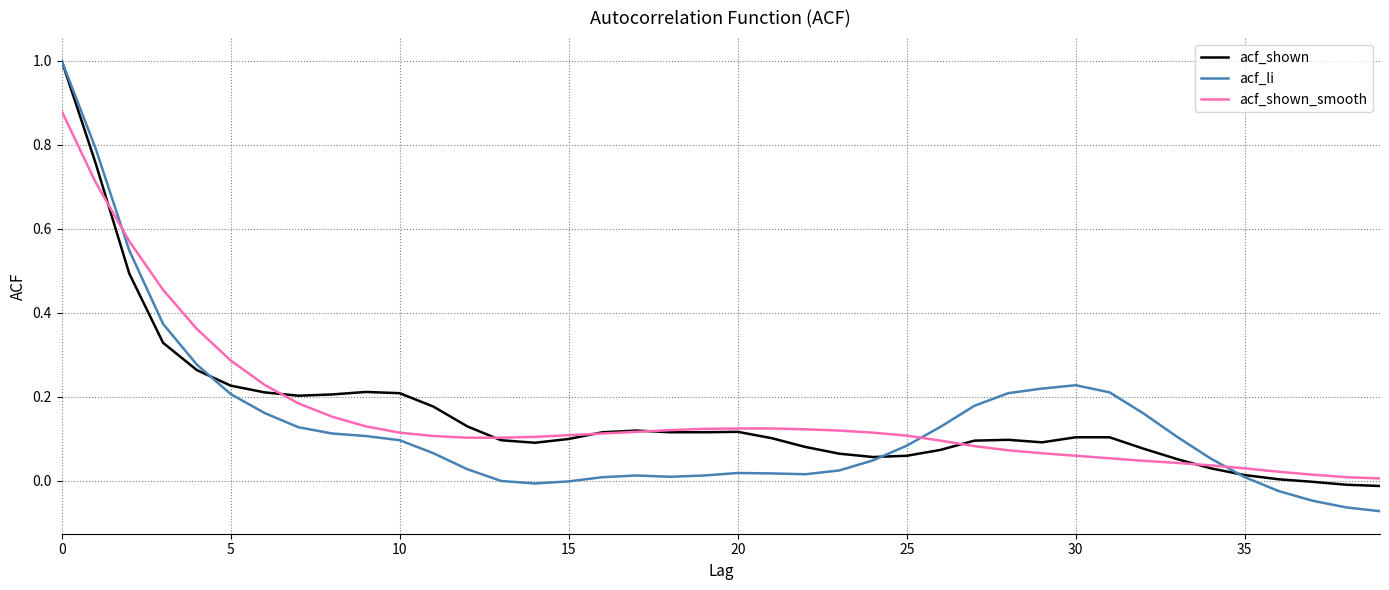

Which series has the widest spread of values?

acf_li